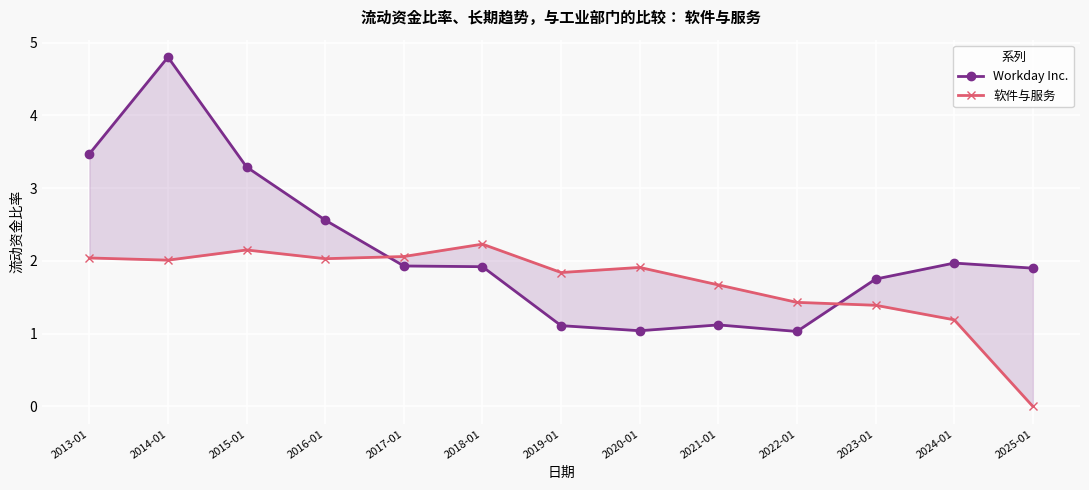

Which has a higher value, 2021-01 or 2025-01?

2025-01